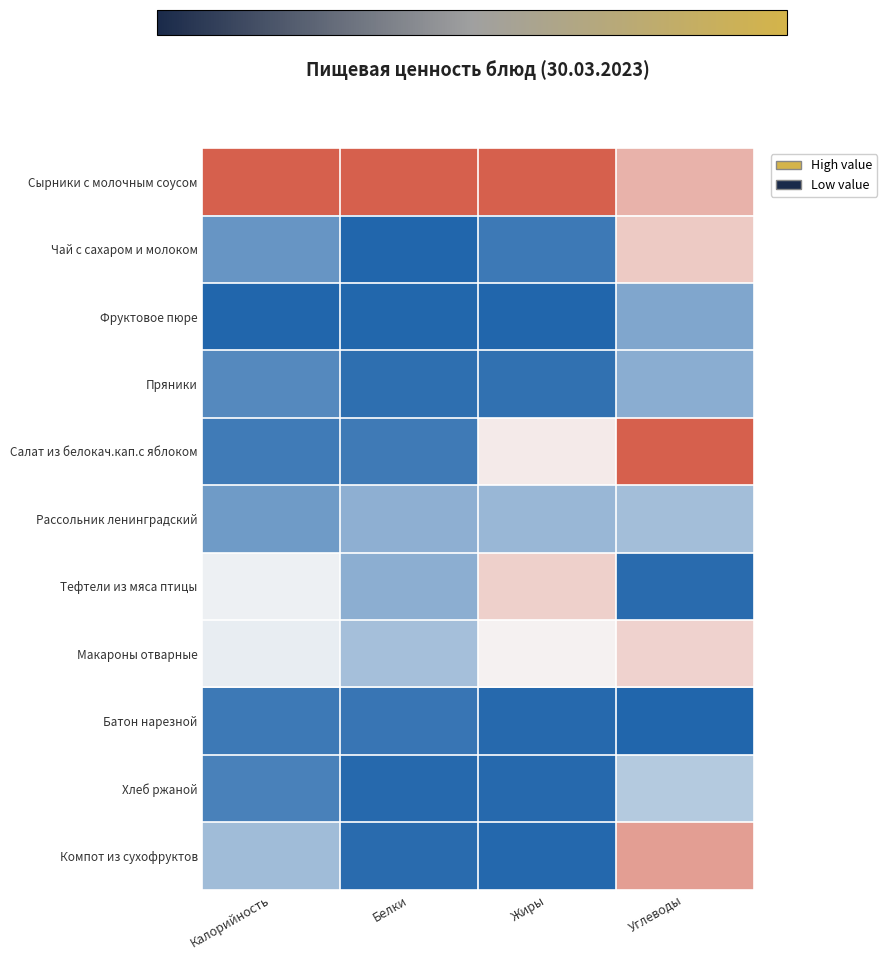

Which label corresponds to the smallest value in the chart?

Белки